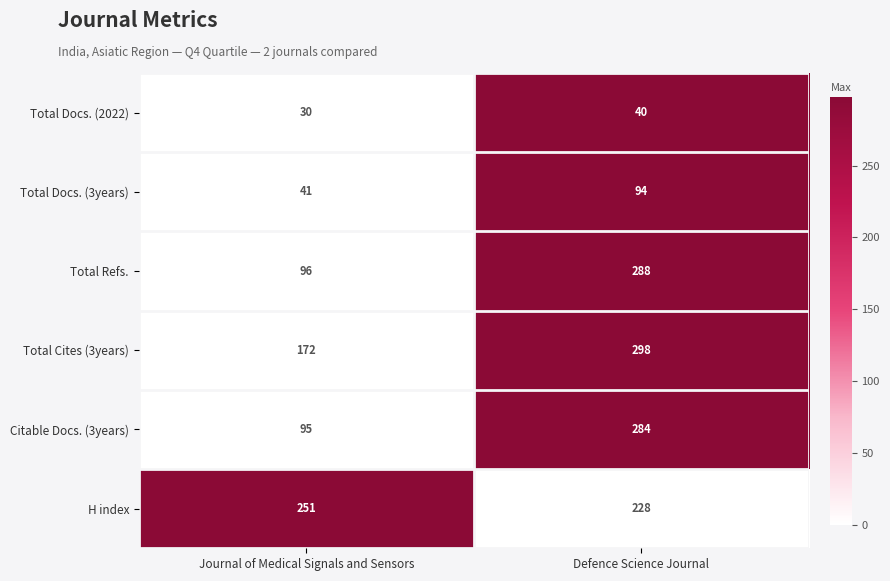

How many values in the Total Docs. (3years) series are below 94?

1